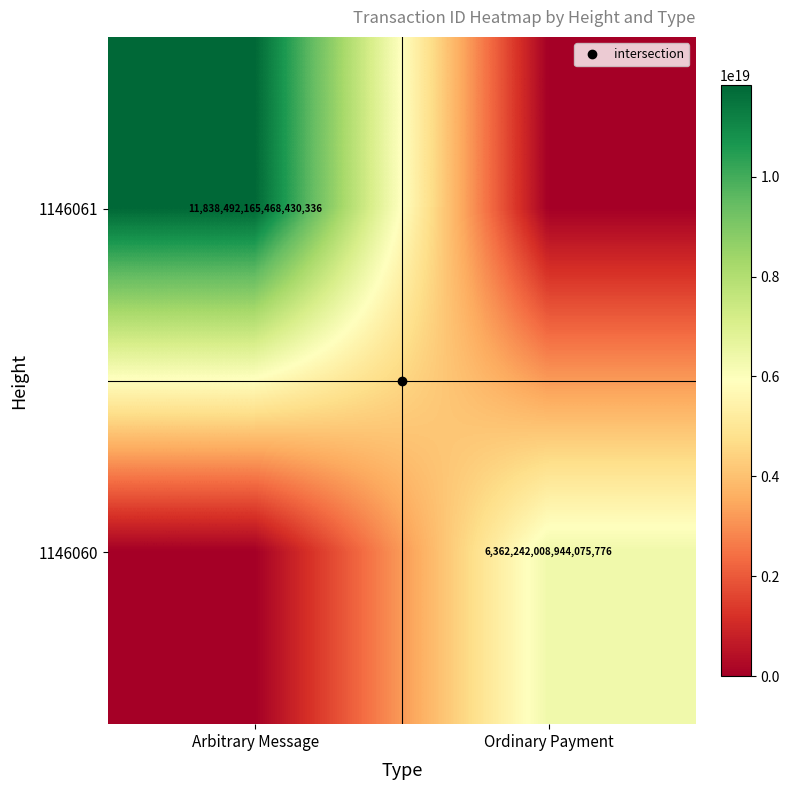

Where is 1146060 nearest to the value 3181121004472037888?

Arbitrary Message